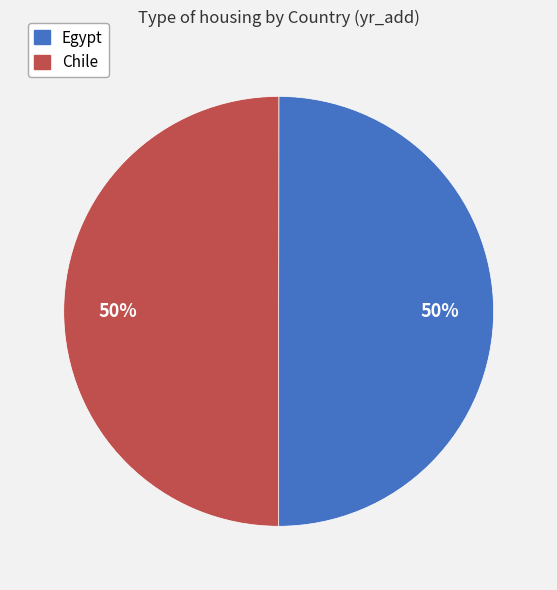

To the nearest percent, what percentage of the pie is Egypt?

50%